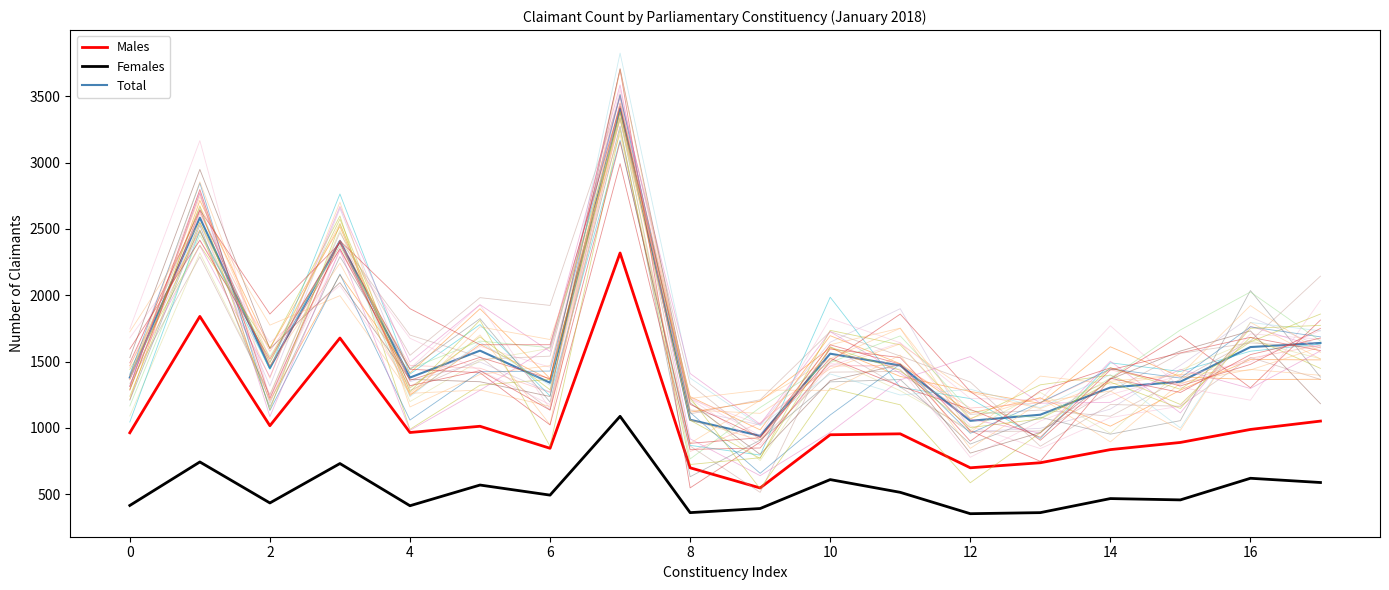

What is the approximate value of Total at 16?

1610